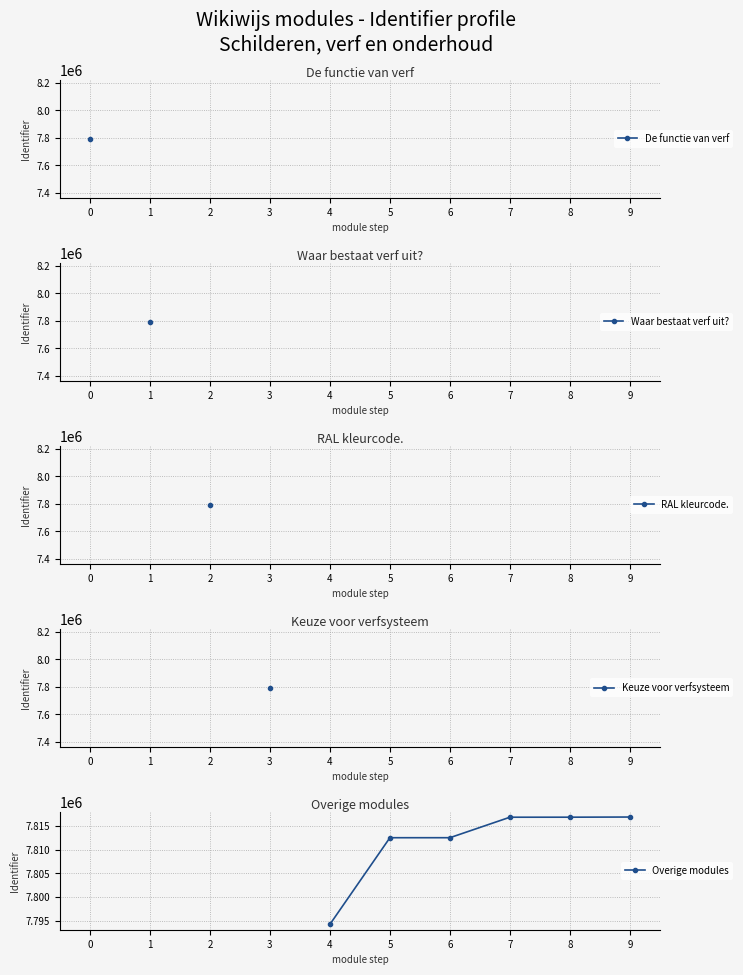

Between 6 and 4, which is larger?

6